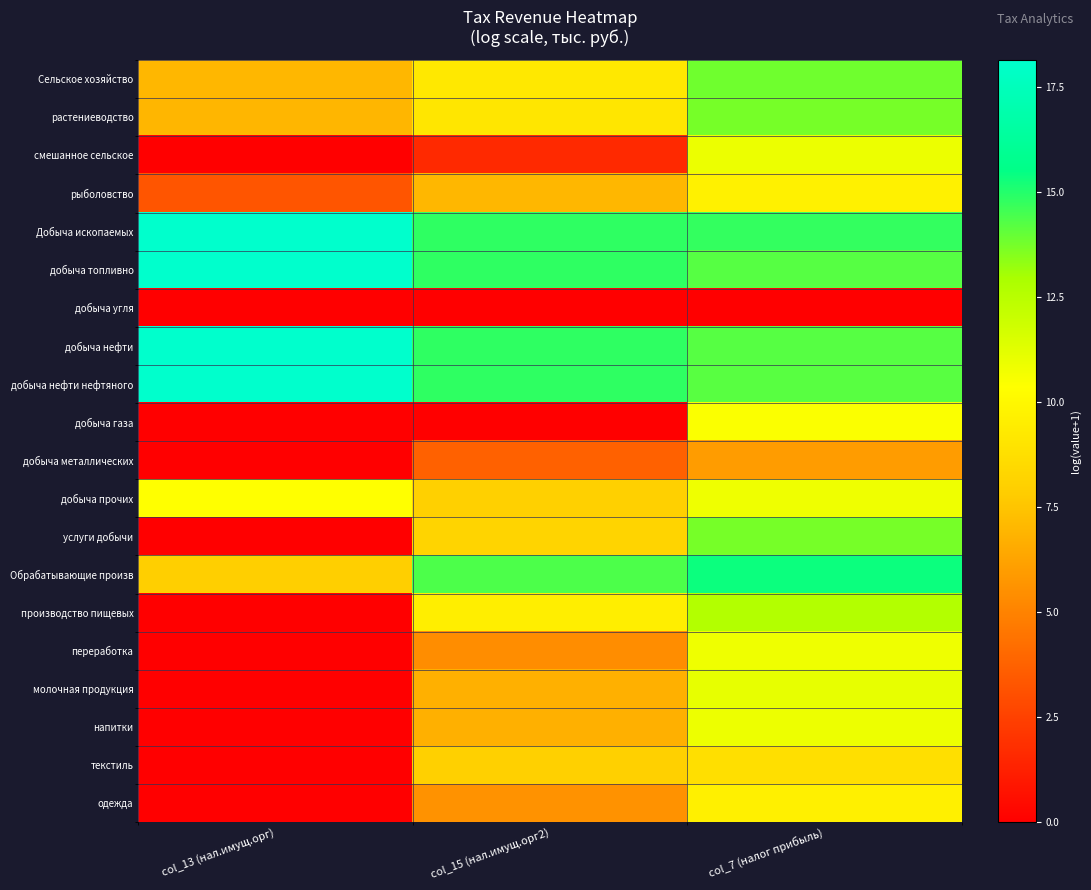

At which category is the sum across all series the highest?

col_7 (налог прибыль)